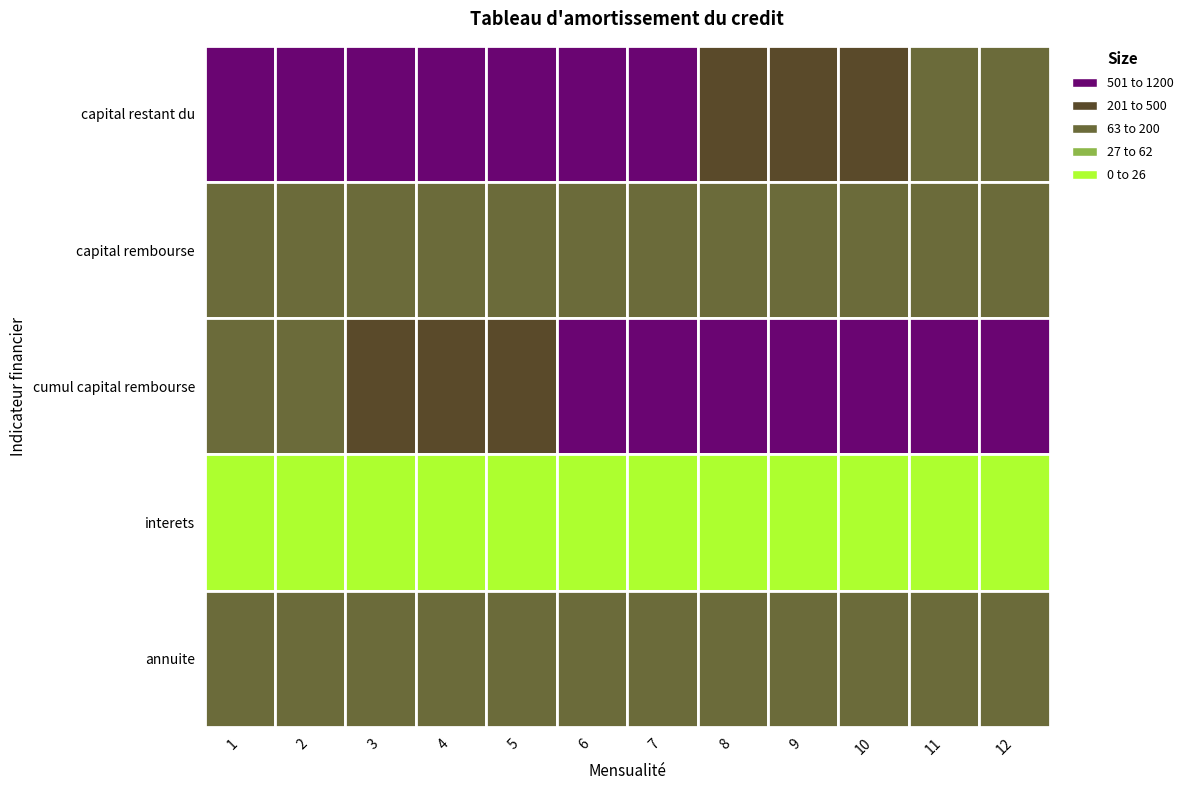

Which series has the largest total across all categories?

capital restant du